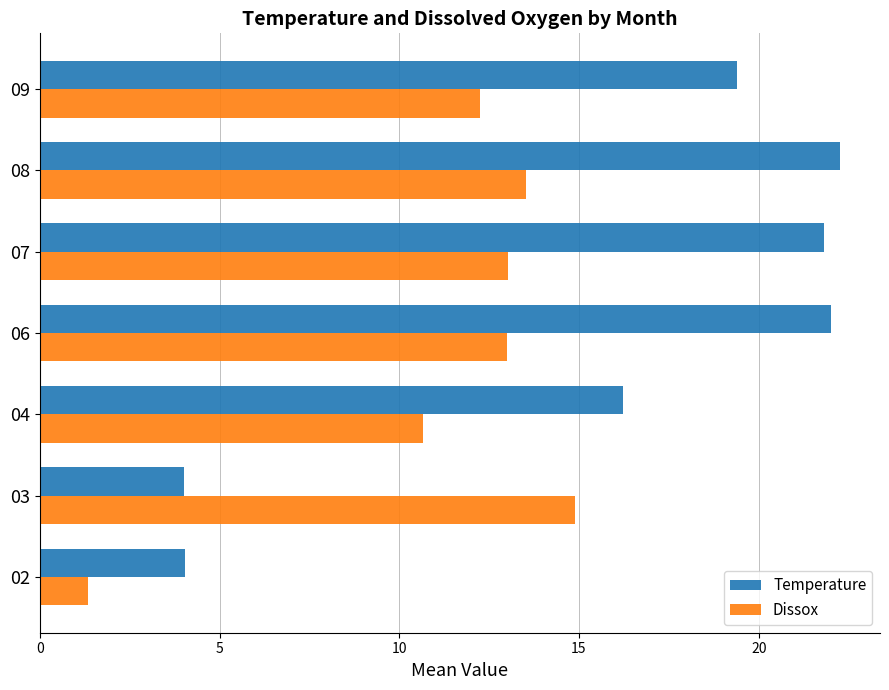

List the series in order of their overall mean, lowest first.

Dissox, Temperature